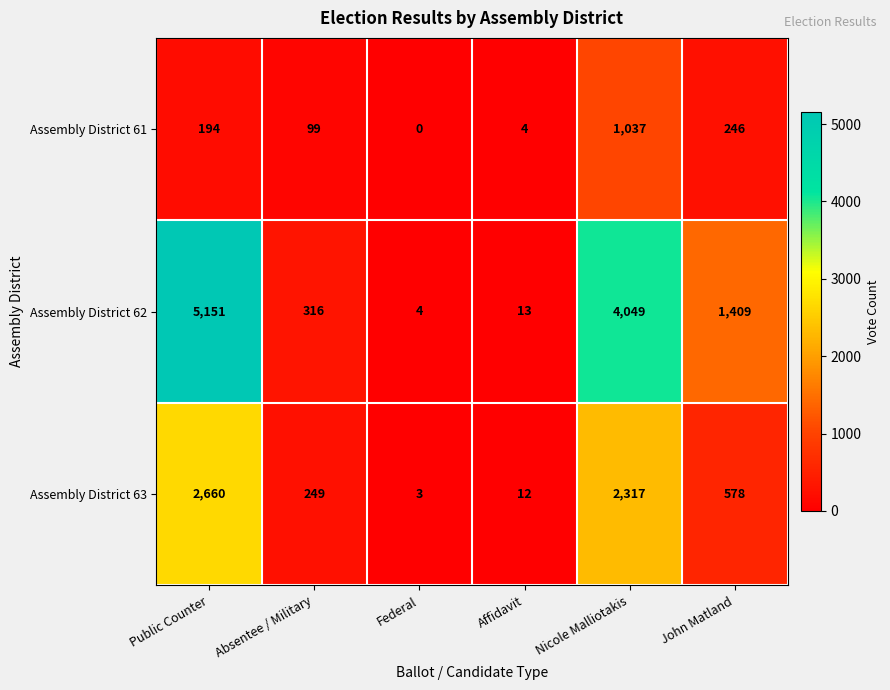

At how many categories does at least one series exceed 3085?

2